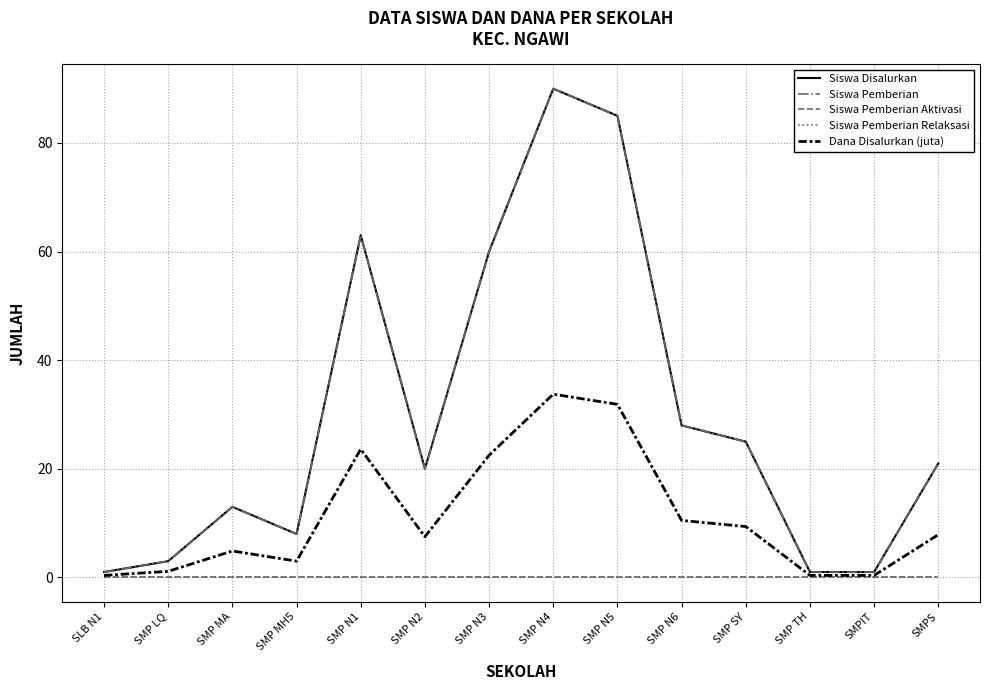

Reading left to right, list all the values displayed in this chart.

Siswa Disalurkan: SLB N1=1.0	SMP LQ=3.0	SMP MA=13.0	SMP MH5=8.0	SMP N1=63.0	SMP N2=20.0	SMP N3=60.0	SMP N4=90.0	SMP N5=85.0	SMP N6=28.0	SMP SY=25.0	SMP TH=1.0	SMPIT=1.0	SMPS=21.0
Siswa Pemberian: SLB N1=1.0	SMP LQ=3.0	SMP MA=13.0	SMP MH5=8.0	SMP N1=63.0	SMP N2=20.0	SMP N3=60.0	SMP N4=90.0	SMP N5=85.0	SMP N6=28.0	SMP SY=25.0	SMP TH=1.0	SMPIT=1.0	SMPS=21.0
Siswa Pemberian Aktivasi: SLB N1=0.0	SMP LQ=0.0	SMP MA=0.0	SMP MH5=0.0	SMP N1=0.0	SMP N2=0.0	SMP N3=0.0	SMP N4=0.0	SMP N5=0.0	SMP N6=0.0	SMP SY=0.0	SMP TH=0.0	SMPIT=0.0	SMPS=0.0
Siswa Pemberian Relaksasi: SLB N1=0.0	SMP LQ=0.0	SMP MA=0.0	SMP MH5=0.0	SMP N1=0.0	SMP N2=0.0	SMP N3=0.0	SMP N4=0.0	SMP N5=0.0	SMP N6=0.0	SMP SY=0.0	SMP TH=0.0	SMPIT=0.0	SMPS=0.0
Dana Disalurkan (juta): SLB N1=0.4	SMP LQ=1.1	SMP MA=4.9	SMP MH5=3.0	SMP N1=23.6	SMP N2=7.5	SMP N3=22.5	SMP N4=33.8	SMP N5=31.9	SMP N6=10.5	SMP SY=9.4	SMP TH=0.4	SMPIT=0.4	SMPS=7.9